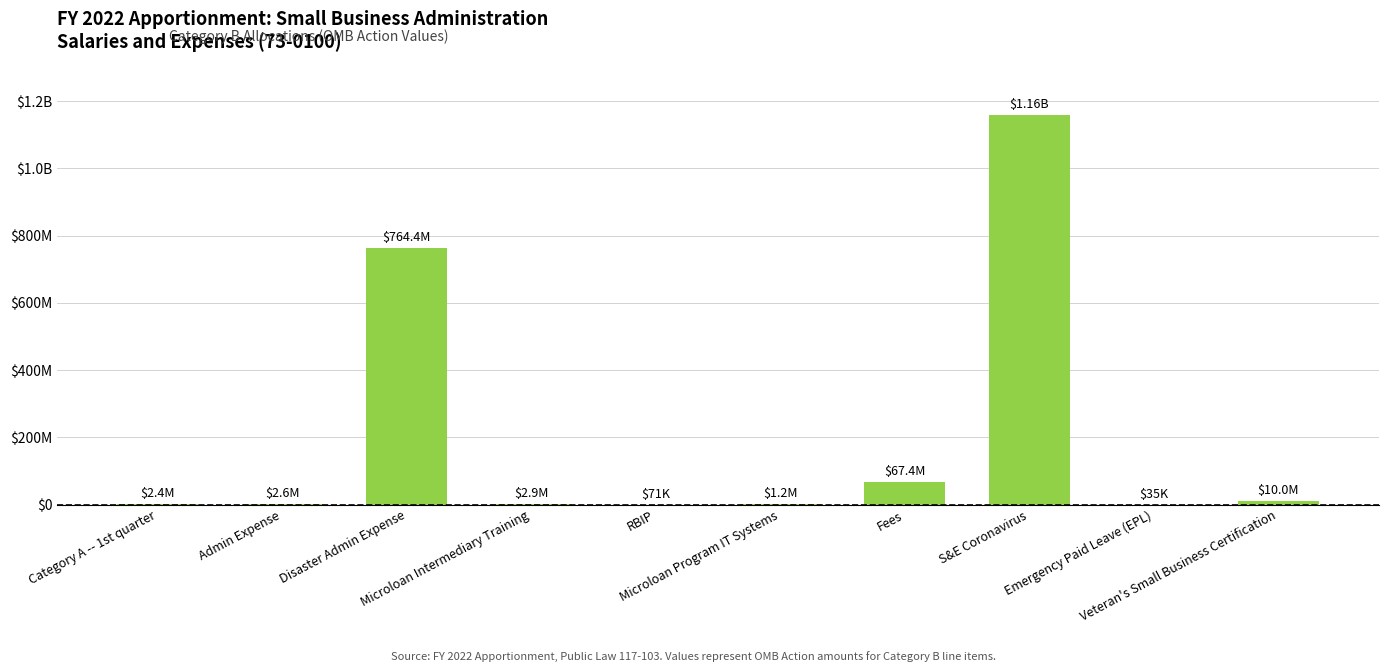

Is it true that the value at Fees is 67369273?

True